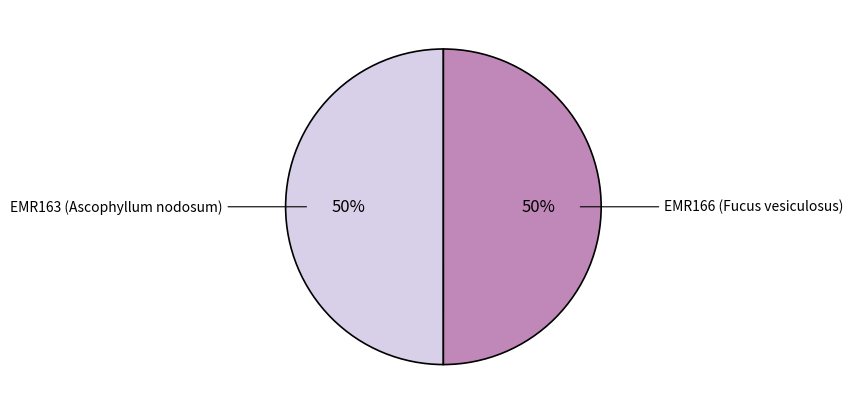

True or false: EMR166 (Fucus vesiculosus) accounts for 41% of the total.

False